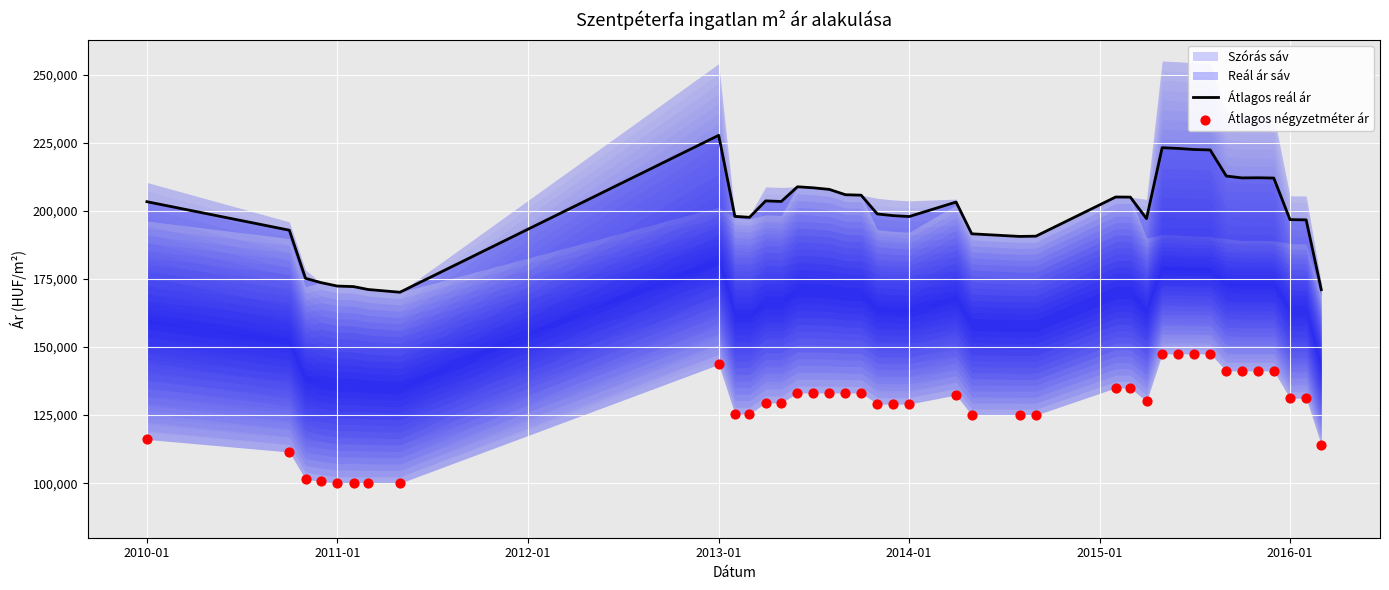

Which series contains the highest Y value?

Átlagos reál ár